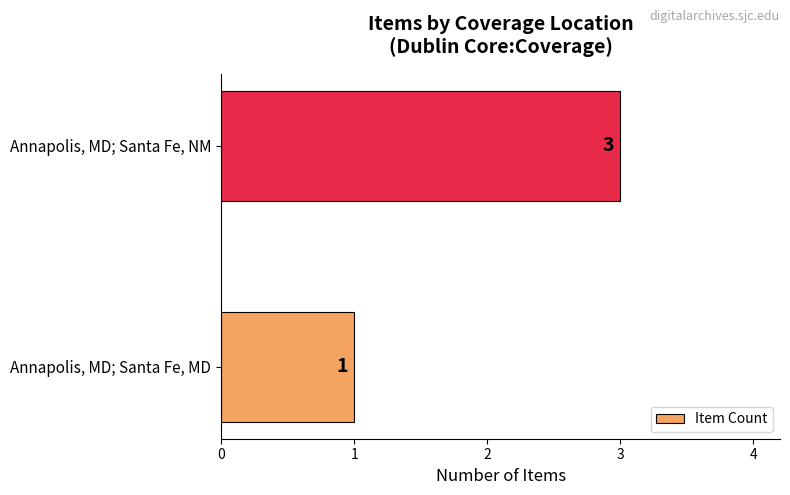

List the labels in order of value, smallest first.

Annapolis, MD; Santa Fe, MD, Annapolis, MD; Santa Fe, NM